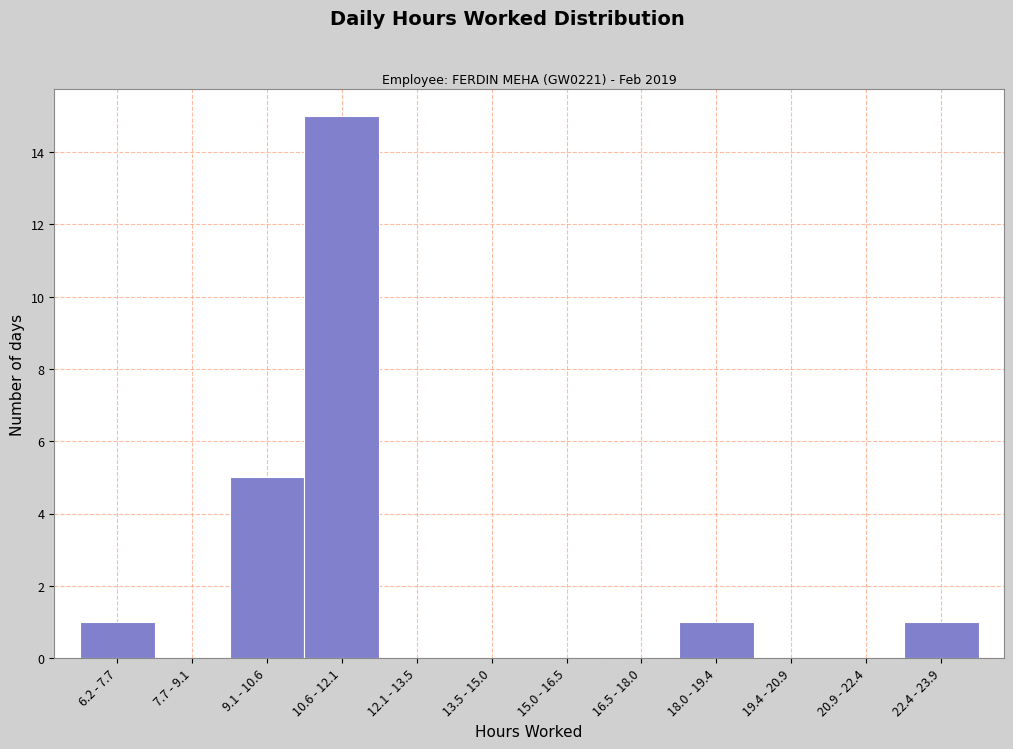

Reading left to right, list all the values displayed in this chart.

6.2 - 7.7=1	7.7 - 9.1=0	9.1 - 10.6=5	10.6 - 12.1=15	12.1 - 13.5=0	13.5 - 15.0=0	15.0 - 16.5=0	16.5 - 18.0=0	18.0 - 19.4=1	19.4 - 20.9=0	20.9 - 22.4=0	22.4 - 23.9=1